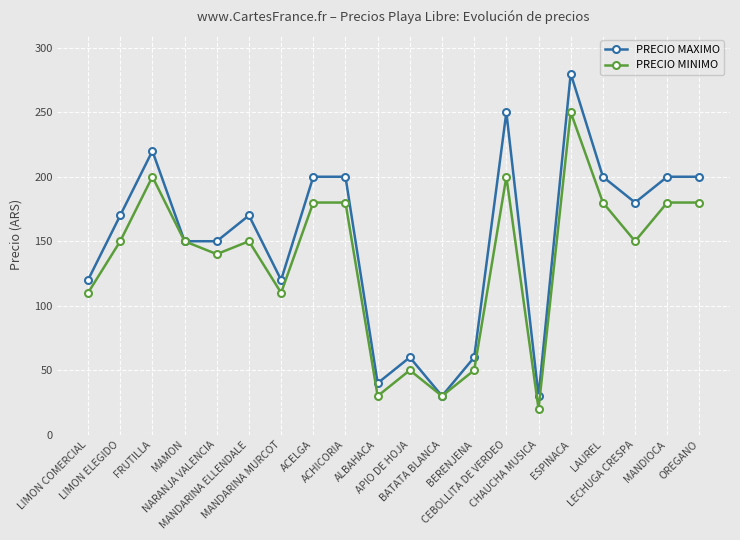

What position from the left is FRUTILLA?

3